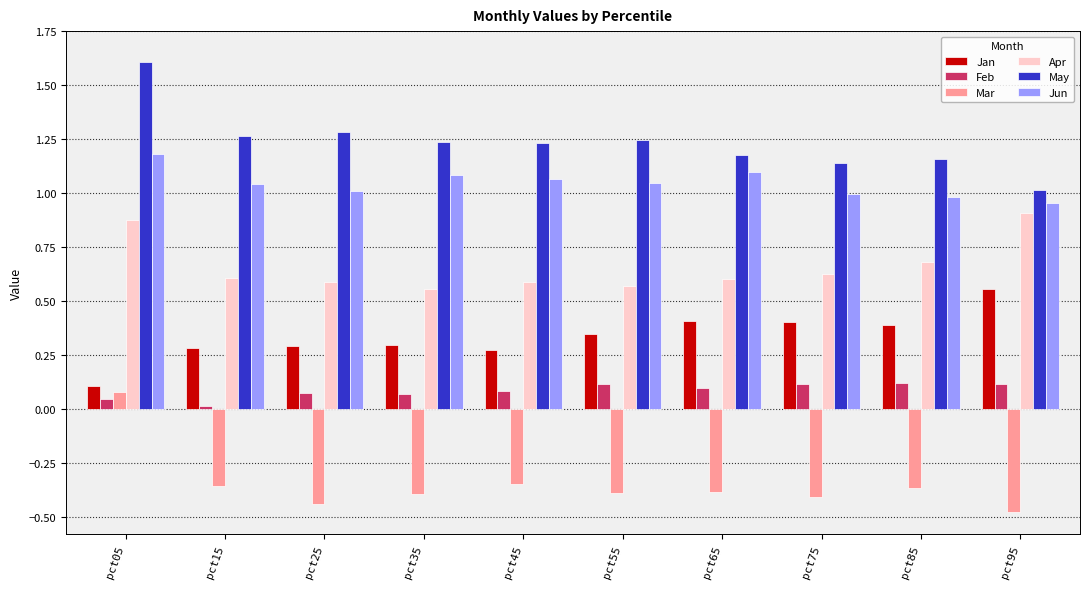

What is the difference between the maximum and minimum values in the Apr series?

0.4